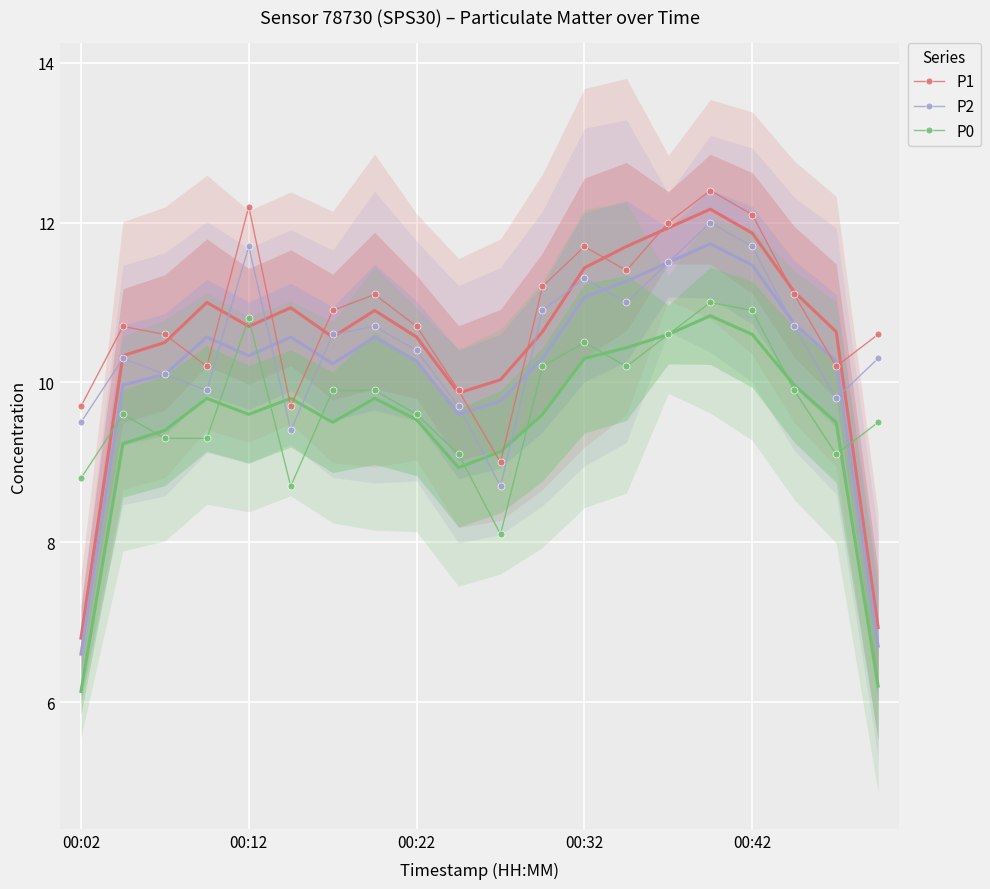

What are all the series names shown in the legend?

P1, P2, P0